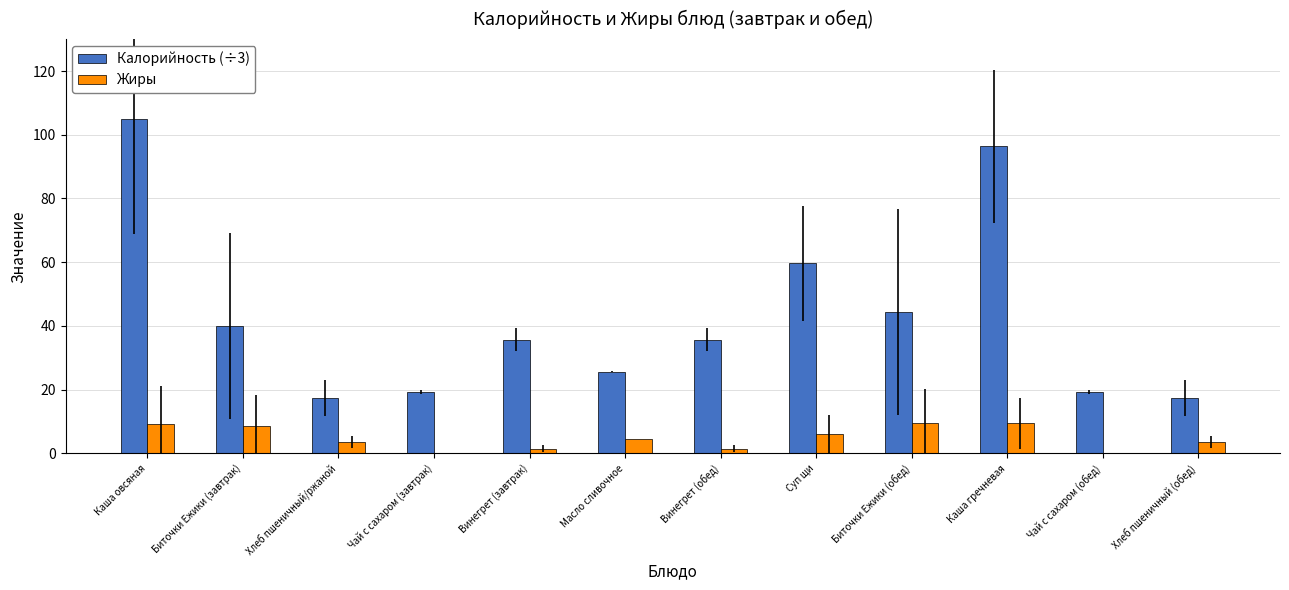

The Жиры series shows 0.0 at Чай с сахаром (завтрак). True or false?

True